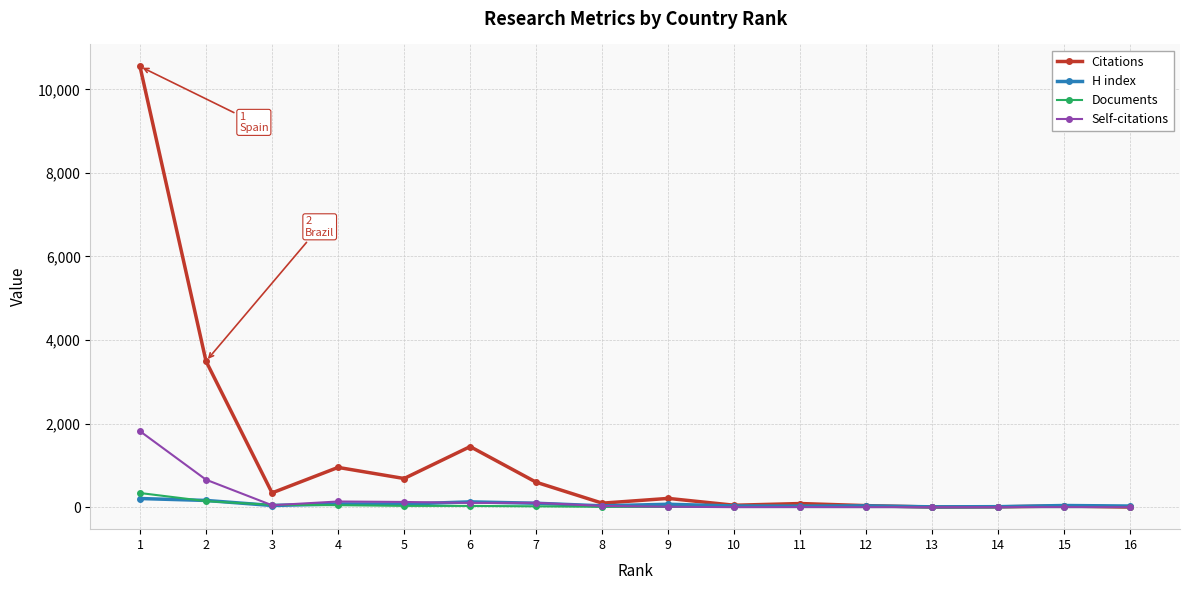

How many data points in Self-citations are less than 28?

8